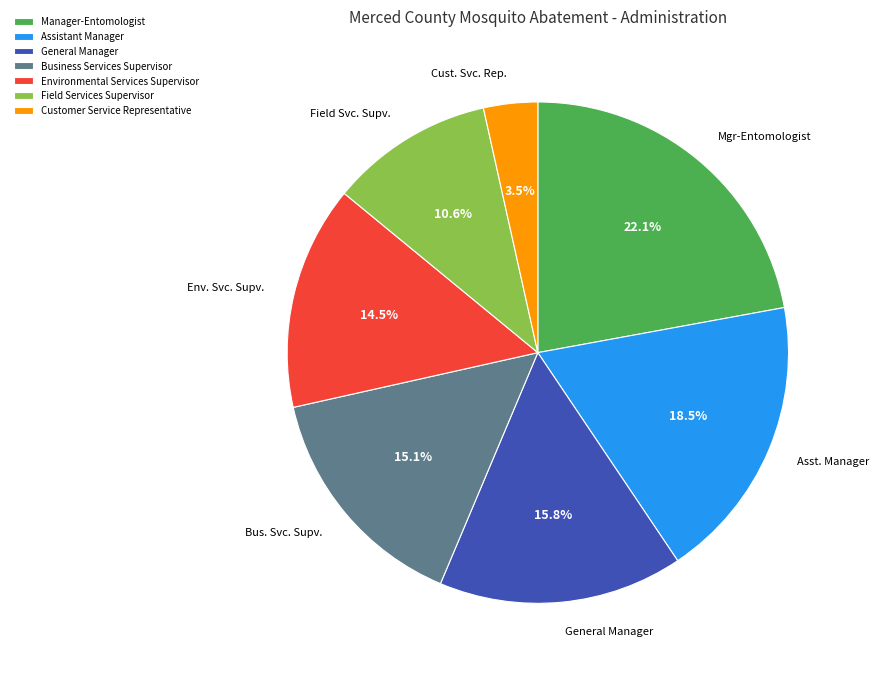

Which category has the biggest portion of the pie?

Manager-Entomologist